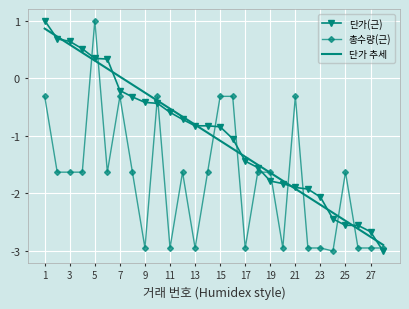

How many categories are shown in the chart?

28